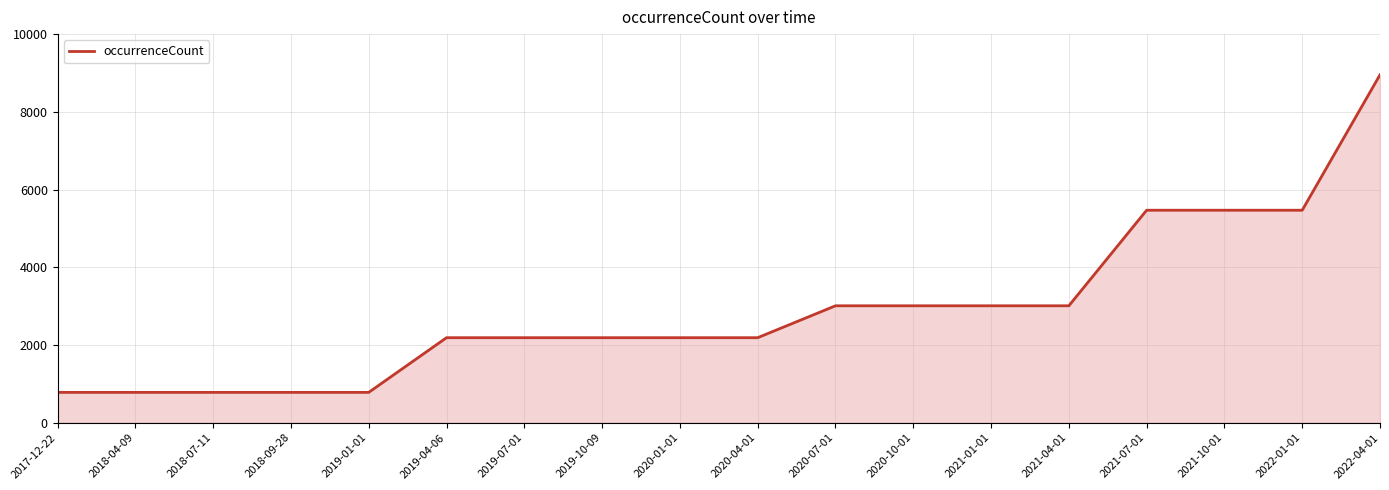

What is the difference between the values at 2018-04-09 and 2020-07-01?

2228